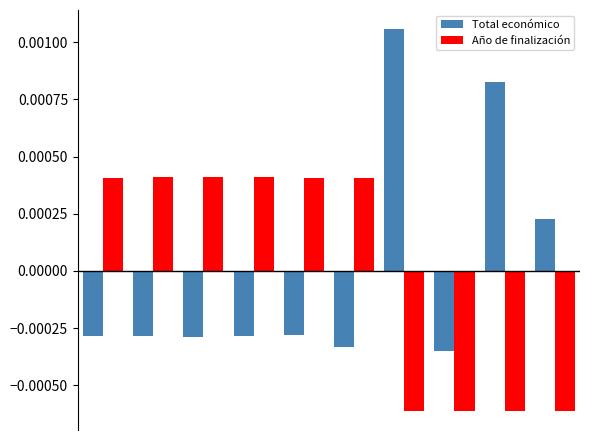

How many values in Total económico are above zero?

3